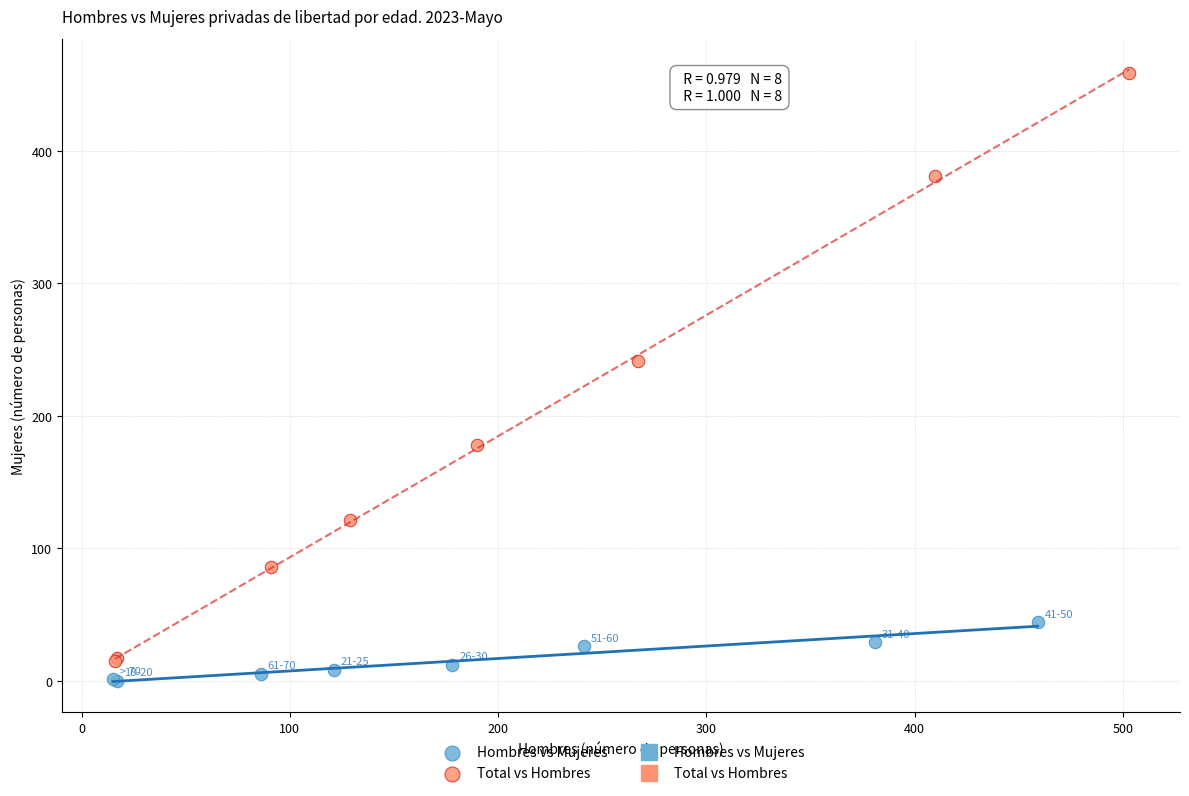

Which series has the widest spread of Y values?

Total vs Hombres